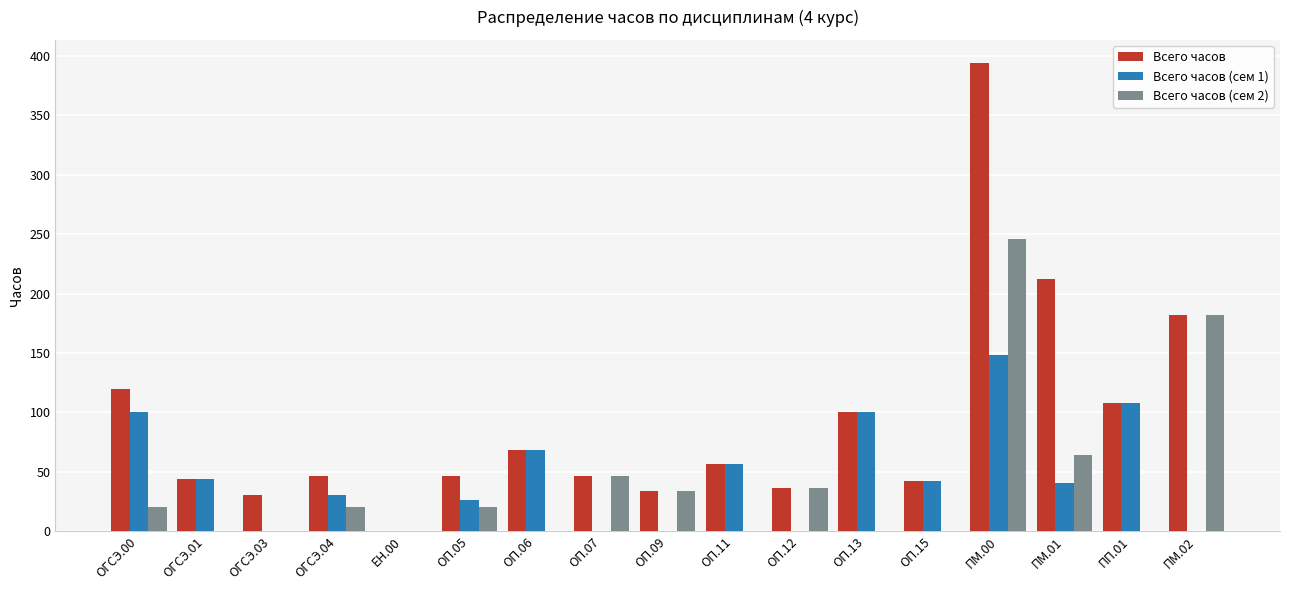

Between ОП.13 and ПМ.01, which series saw the biggest shift?

Всего часов